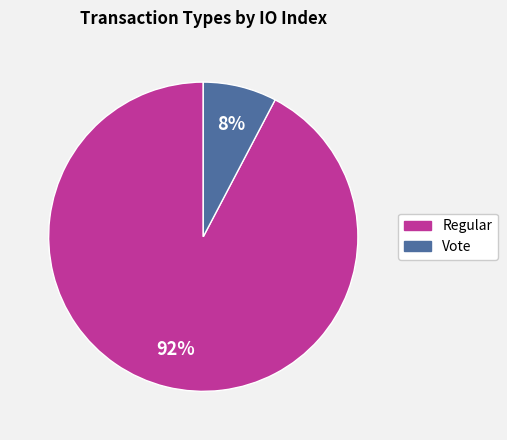

How many segments does this pie chart have?

2